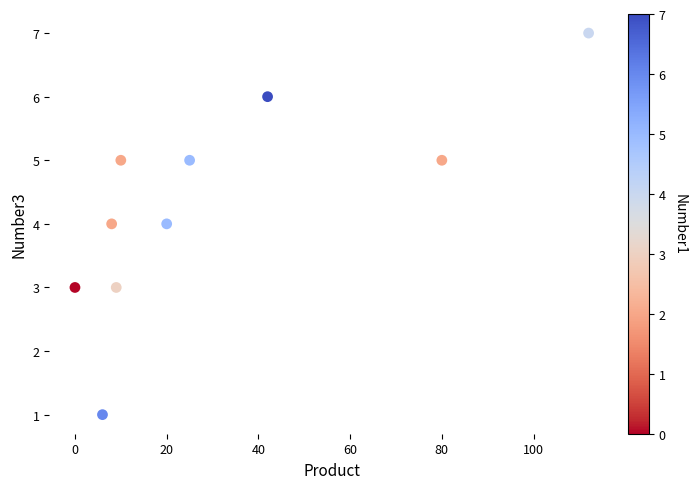

What is the average Y value?

4